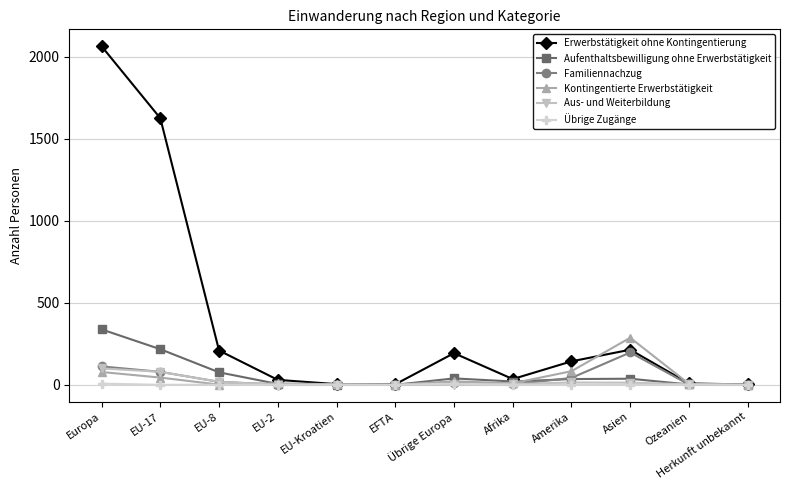

What is the sum of all Erwerbstätigkeit ohne Kontingentierung values?

4532